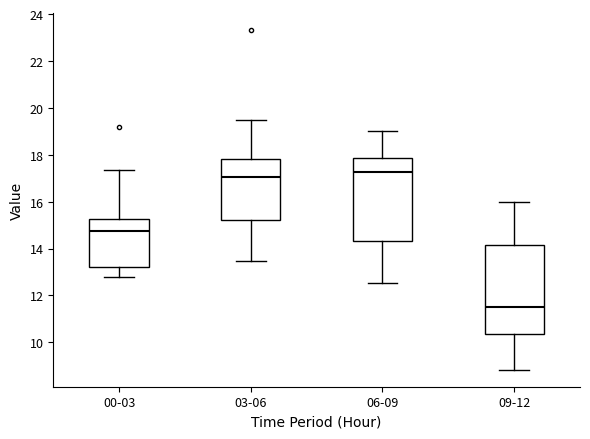

Where is the upper edge of the box for 03-06 on the y-axis? The values are not printed on the chart, so give them approximately, as read against the axis.

17.8